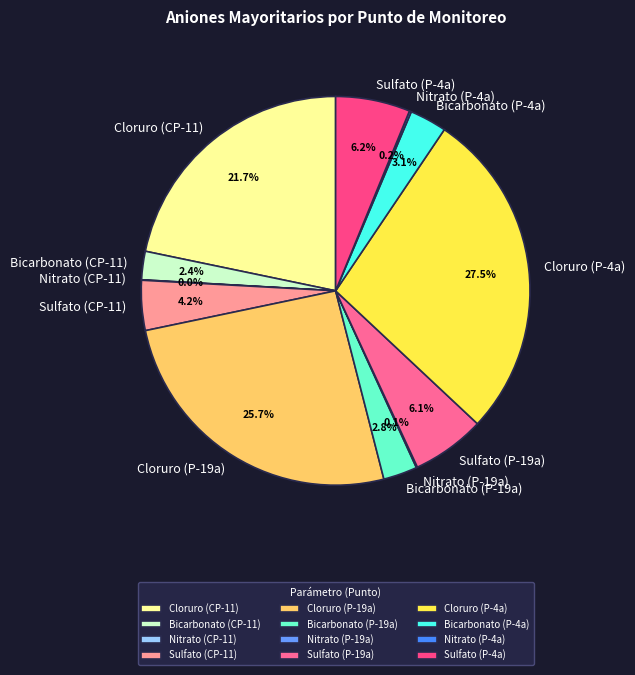

What is the largest slice in the pie chart?

Cloruro (P-4a)